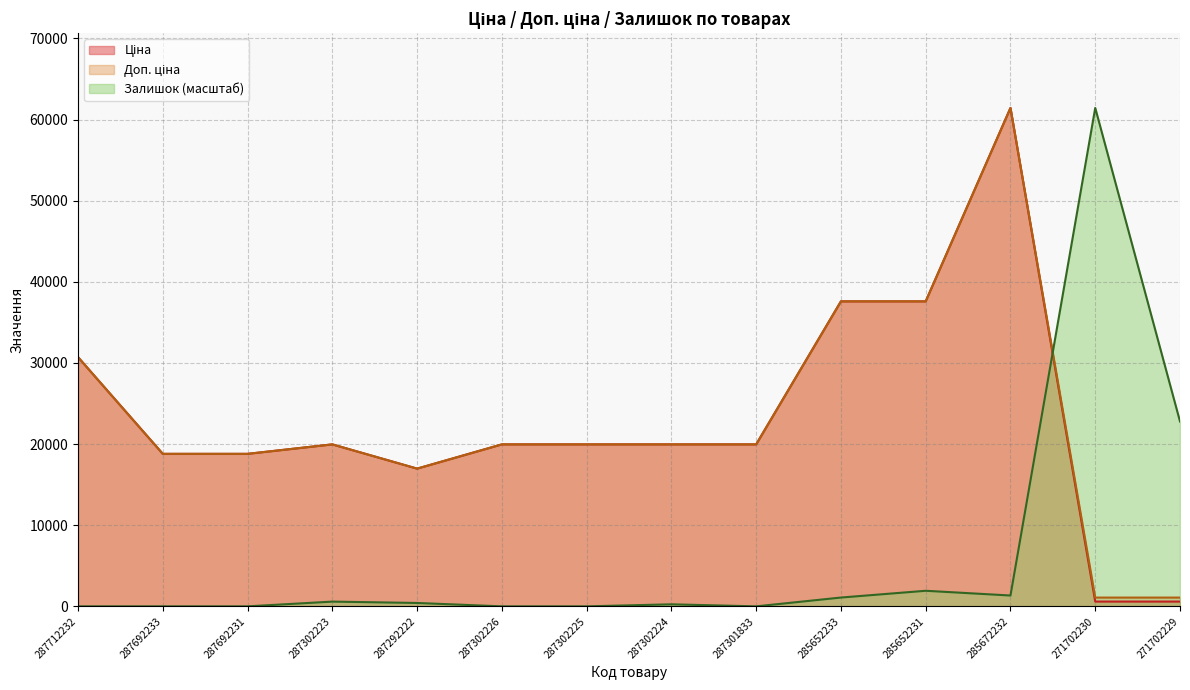

What is the average value of the Ціна series?

23064.9